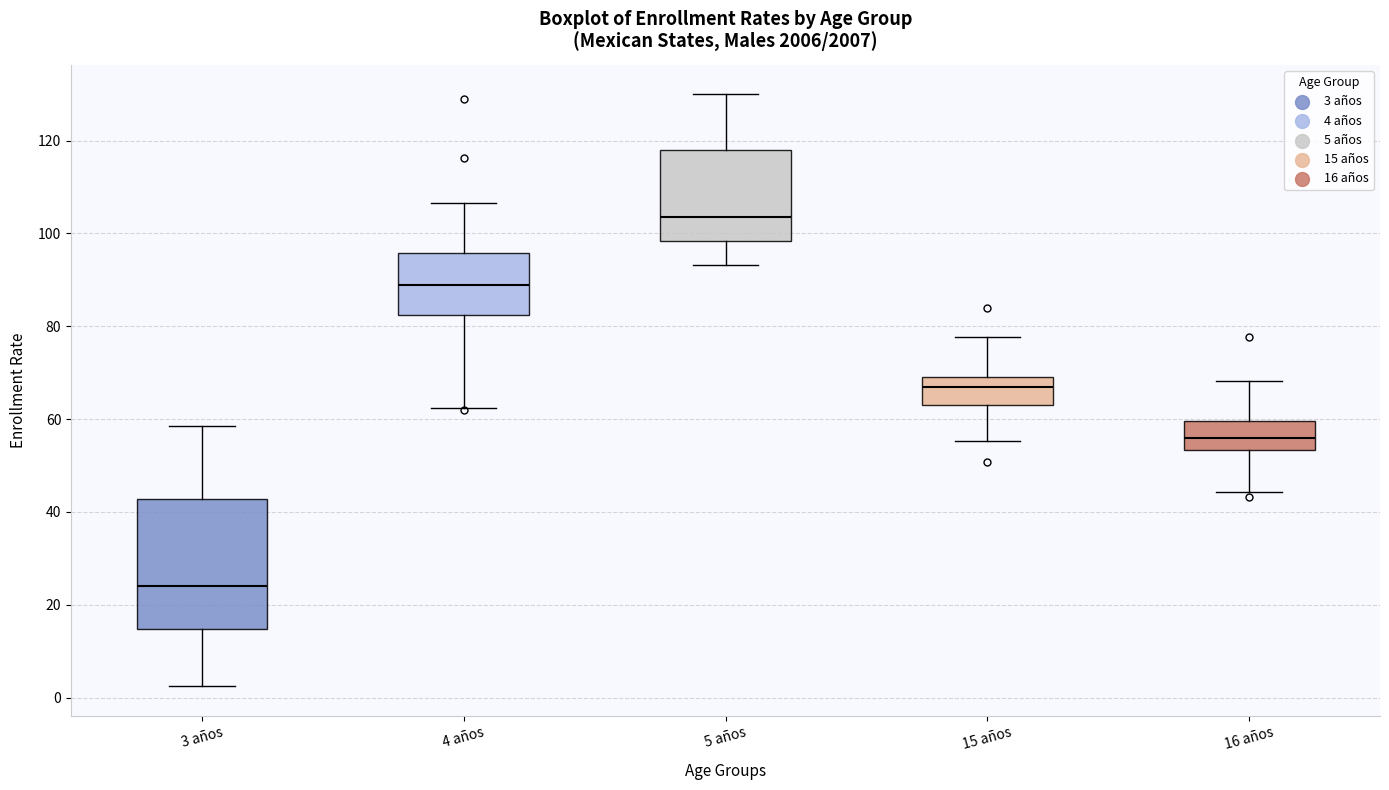

Reading left to right, read every box against the y-axis: the position of its median line, the range the box covers, and the ends of its whiskers. The values are not printed on the chart, so give them approximately, as read against the axis.

3 años: median 24, box 14 to 42, whiskers 2 to 58
4 años: median 88, box 82 to 96, whiskers 62 to 106
5 años: median 104, box 98 to 118, whiskers 94 to 130
15 años: median 66, box 62 to 68, whiskers 56 to 78
16 años: median 56, box 54 to 60, whiskers 44 to 68